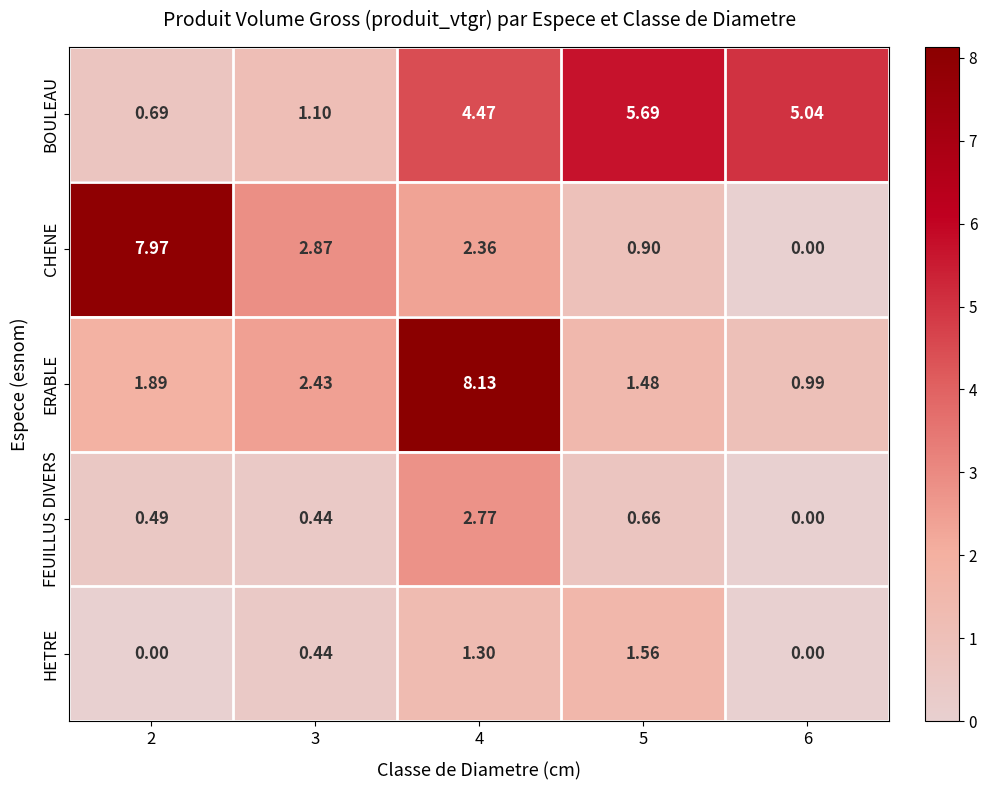

Which series has the largest total across all categories?

BOULEAU